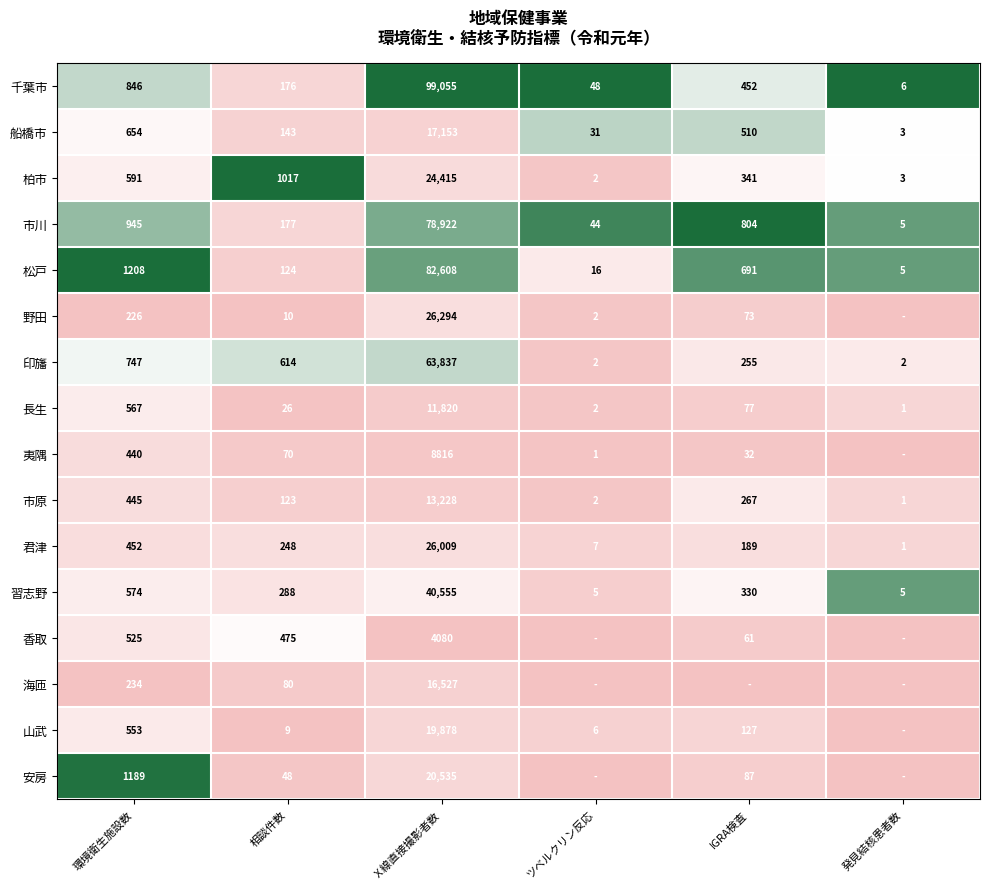

What is the sum of the 山武 values at ツベルクリン反応 and 環境衛生施設数?

559